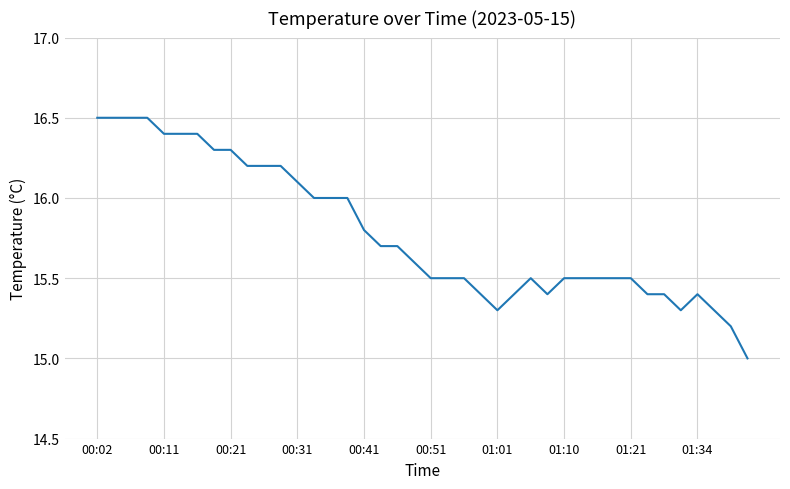

What is the minimum value shown in the chart?

15.0